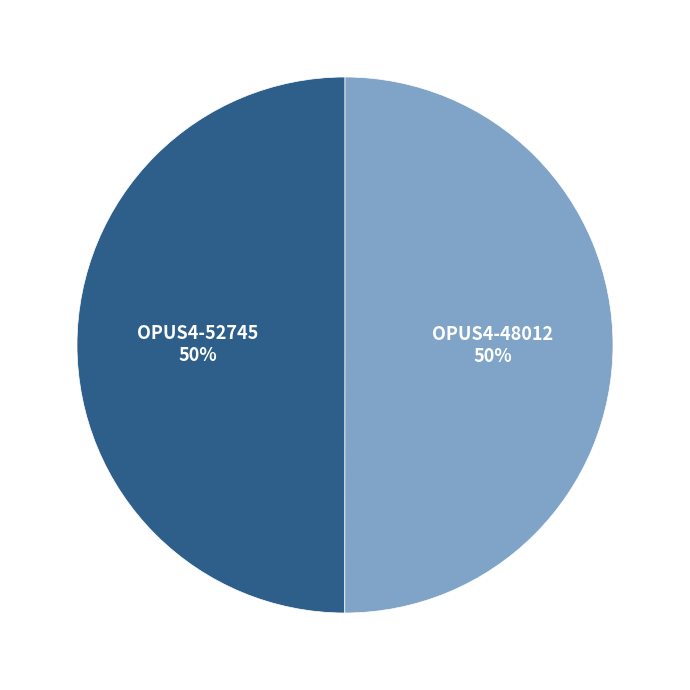

To the nearest percent, what is the average slice percentage?

50%